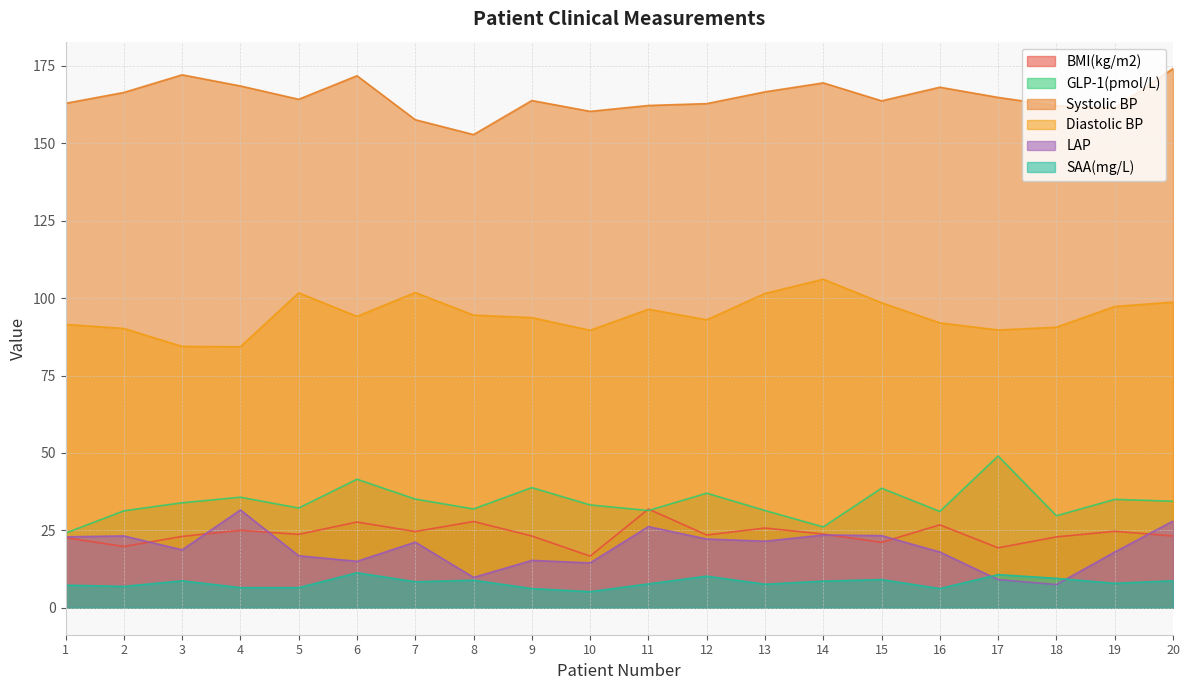

How many values in the GLP-1(pmol/L) series are below 33?

9